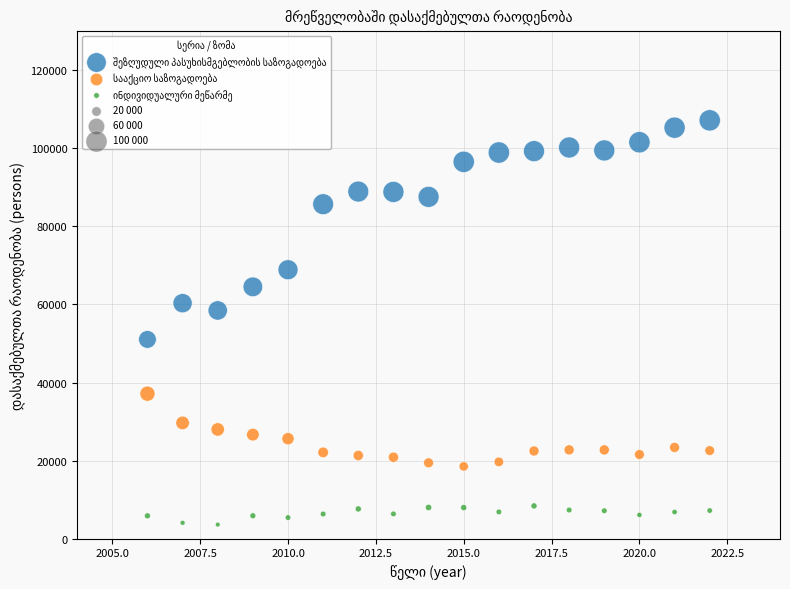

Across all data points, what is the range of X values (max minus min)?

16